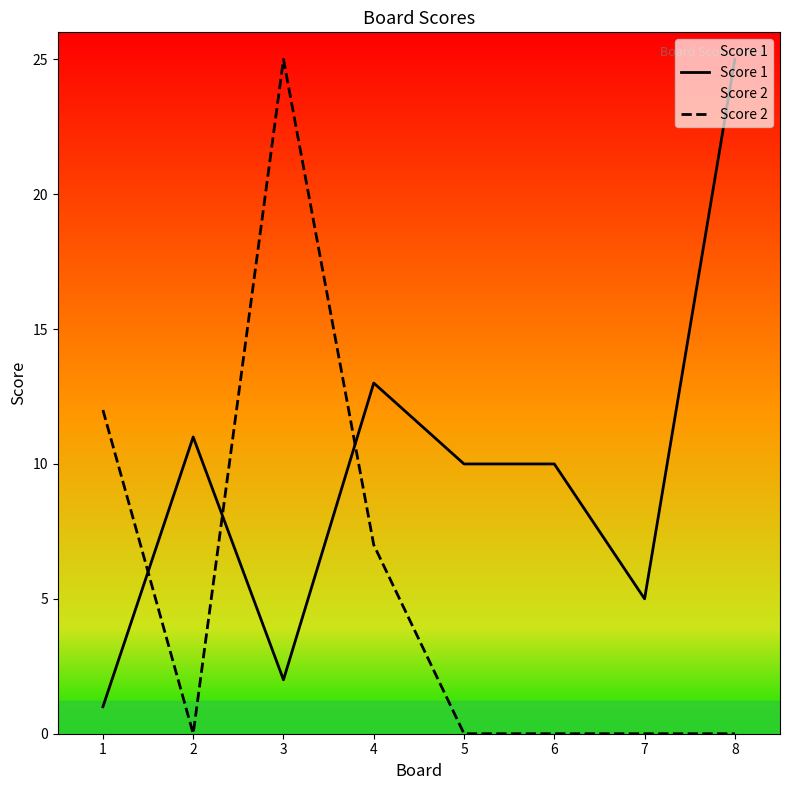

Between 4 and 5, which series saw the biggest shift?

Score 2